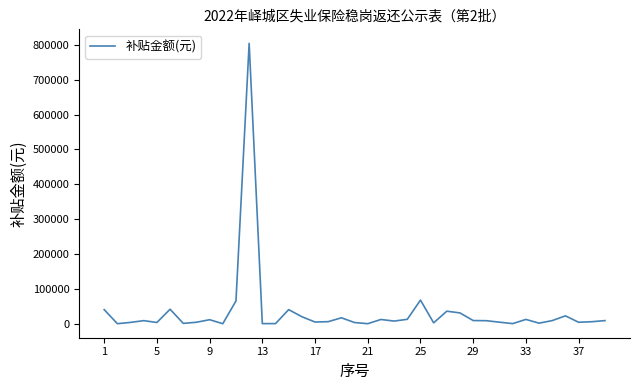

What is the difference between the maximum and minimum values?

803592.1